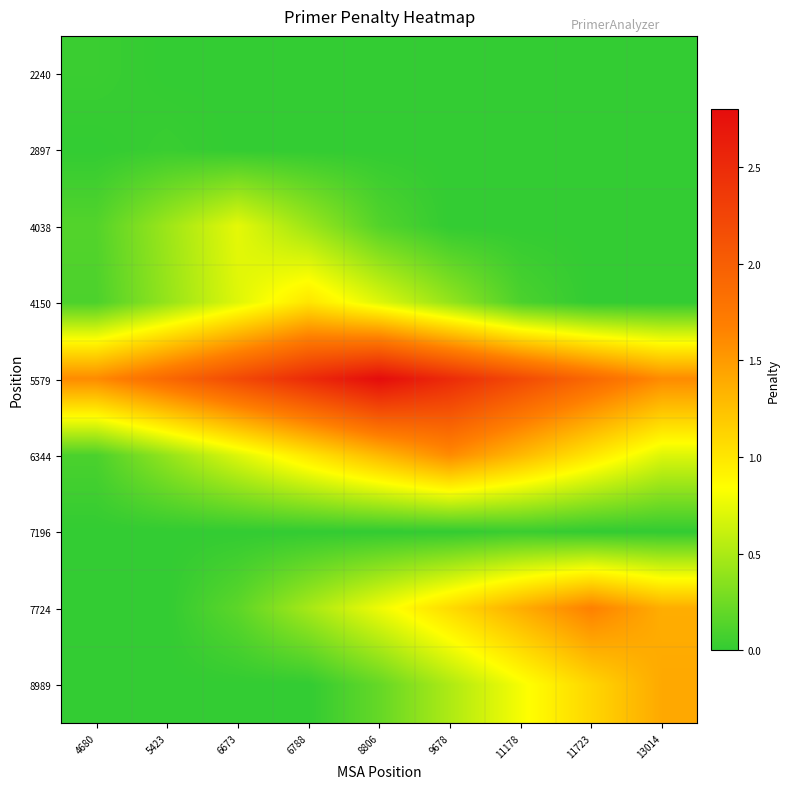

Which has a higher value, 6673 or 13014?

6673